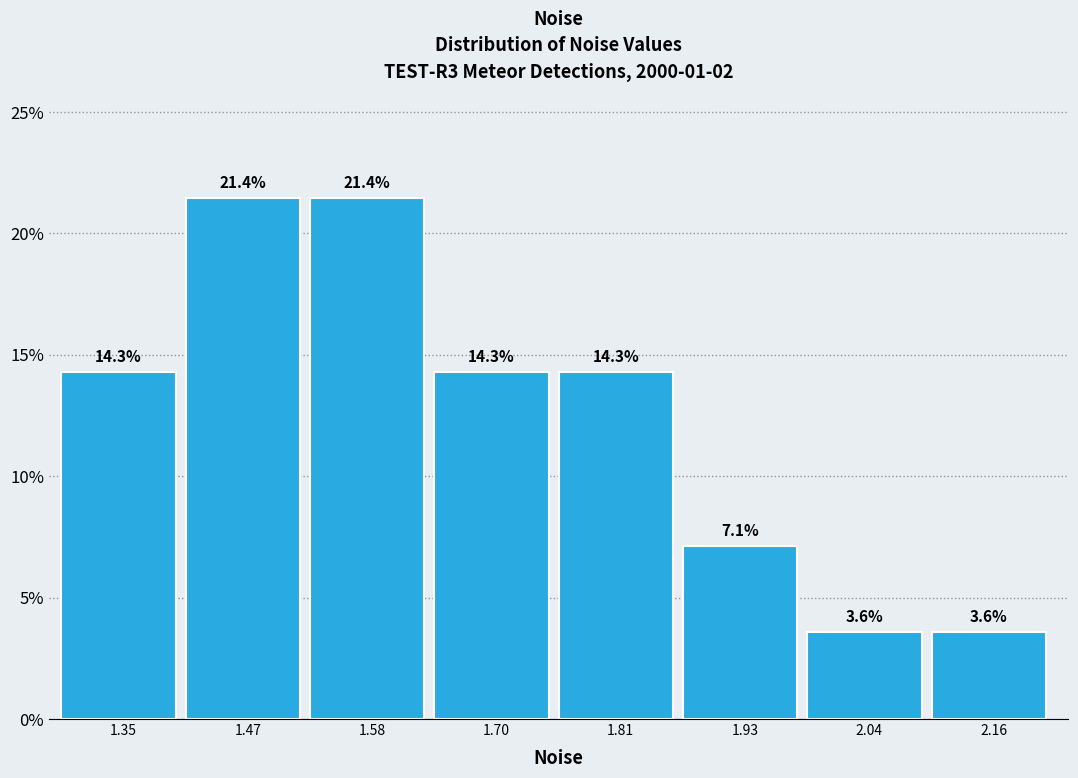

What is the height of the bar covering 1.40 to 1.52 on the x-axis? The bar edges are not printed on the chart, so give them approximately, as read against the axis.

21.4